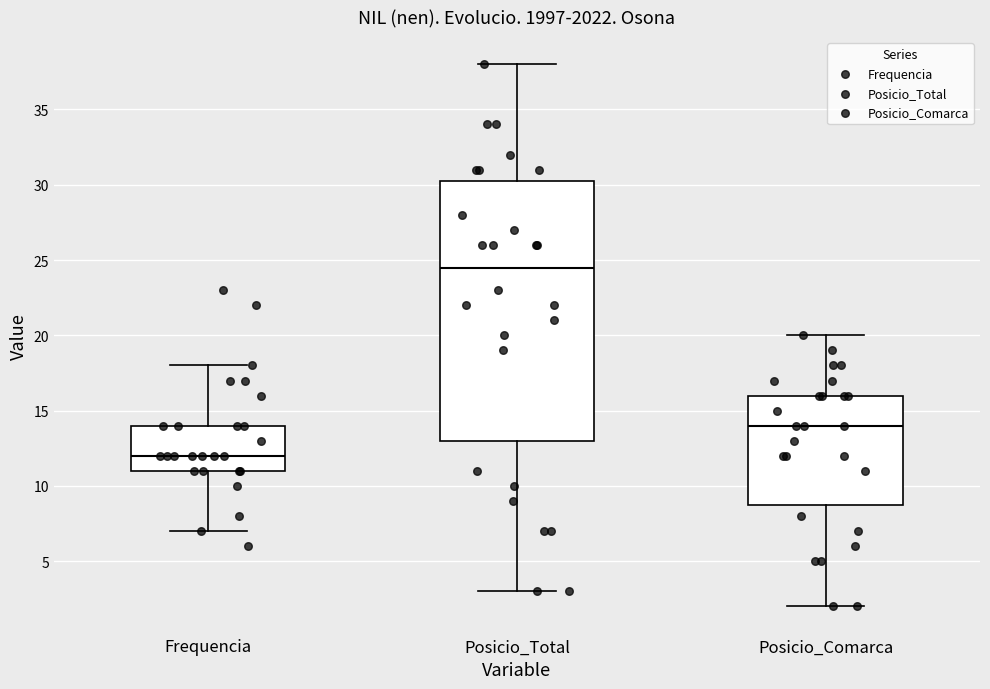

Which box has the lowest median line?

Frequencia